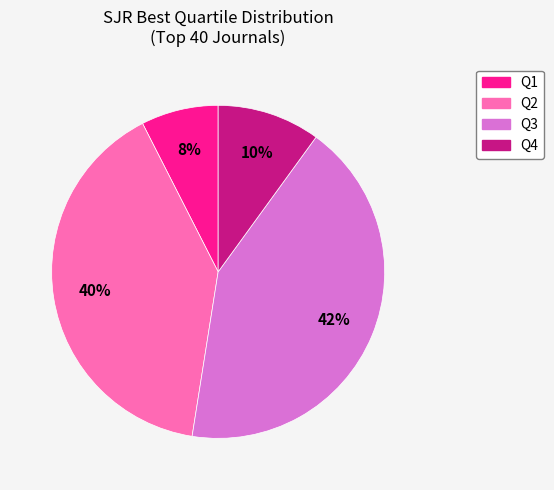

To the nearest percent, what portion does Q4 represent?

10%